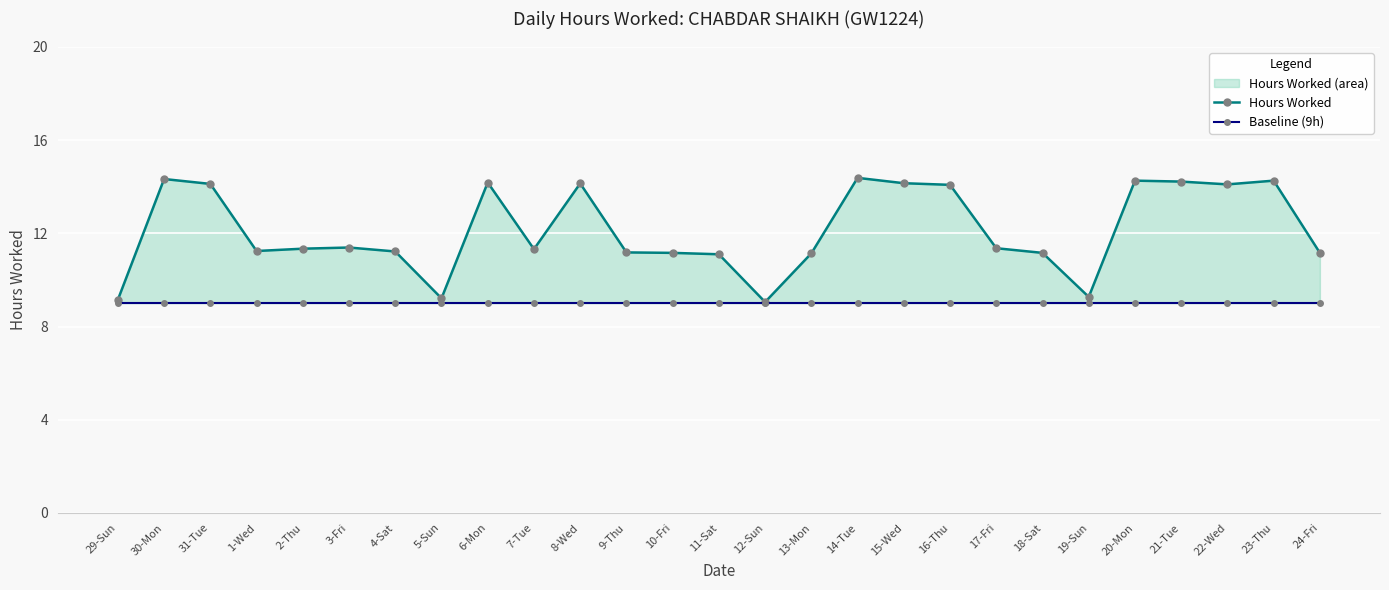

True or false: Baseline (9h) and Hours Worked cross at least once.

False